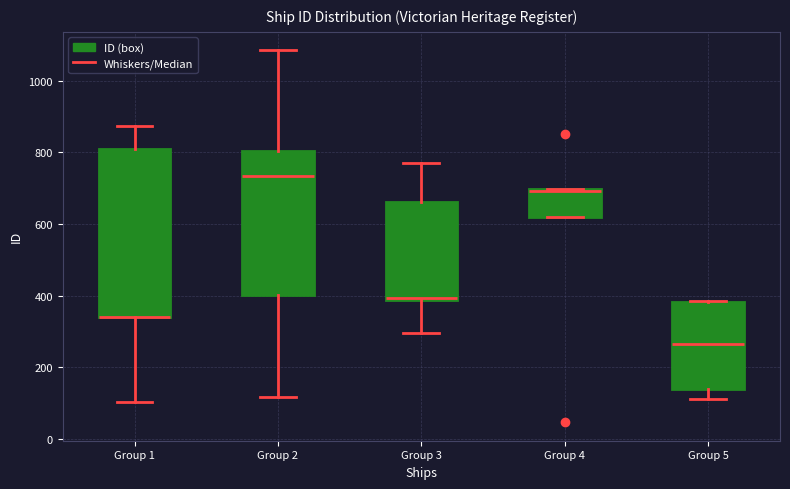

Reading left to right, read every box against the y-axis: the position of its median line, the range the box covers, and the ends of its whiskers. The values are not printed on the chart, so give them approximately, as read against the axis.

Group 1: median 340 (drawn on the box's lower edge), box 340 to 820, whiskers 100 to 880
Group 2: median 740, box 400 to 800, whiskers 120 to 1080
Group 3: median 400, box 380 to 660, whiskers 300 to 780
Group 4: median 700, box 620 to 700, whiskers 620 to 700
Group 5: median 260, box 140 to 380, whiskers 120 to 380